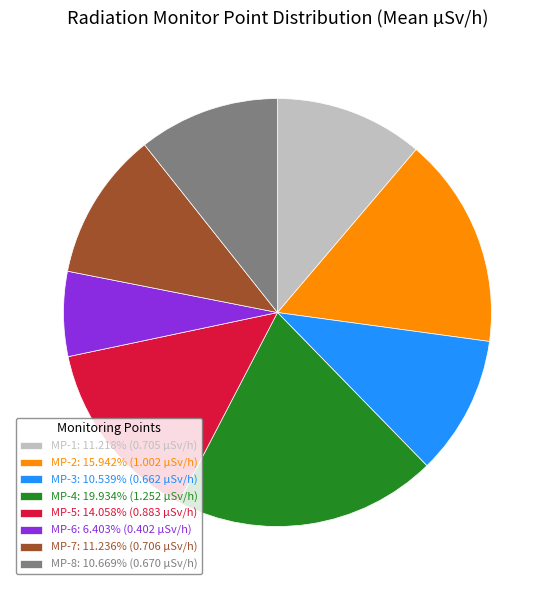

Is there any slice that represents more than half of the pie?

No